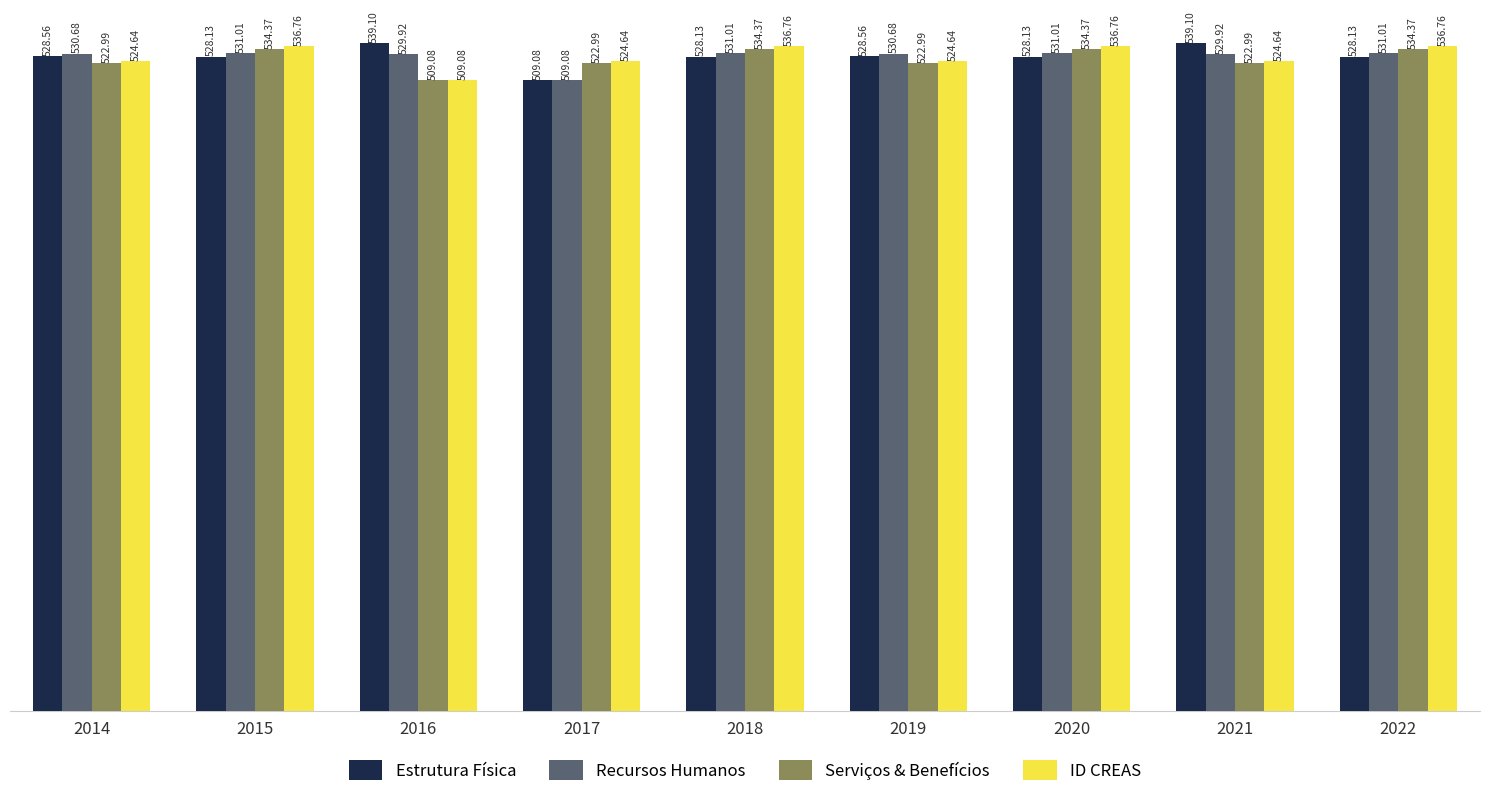

How many categories are shown in the chart?

9